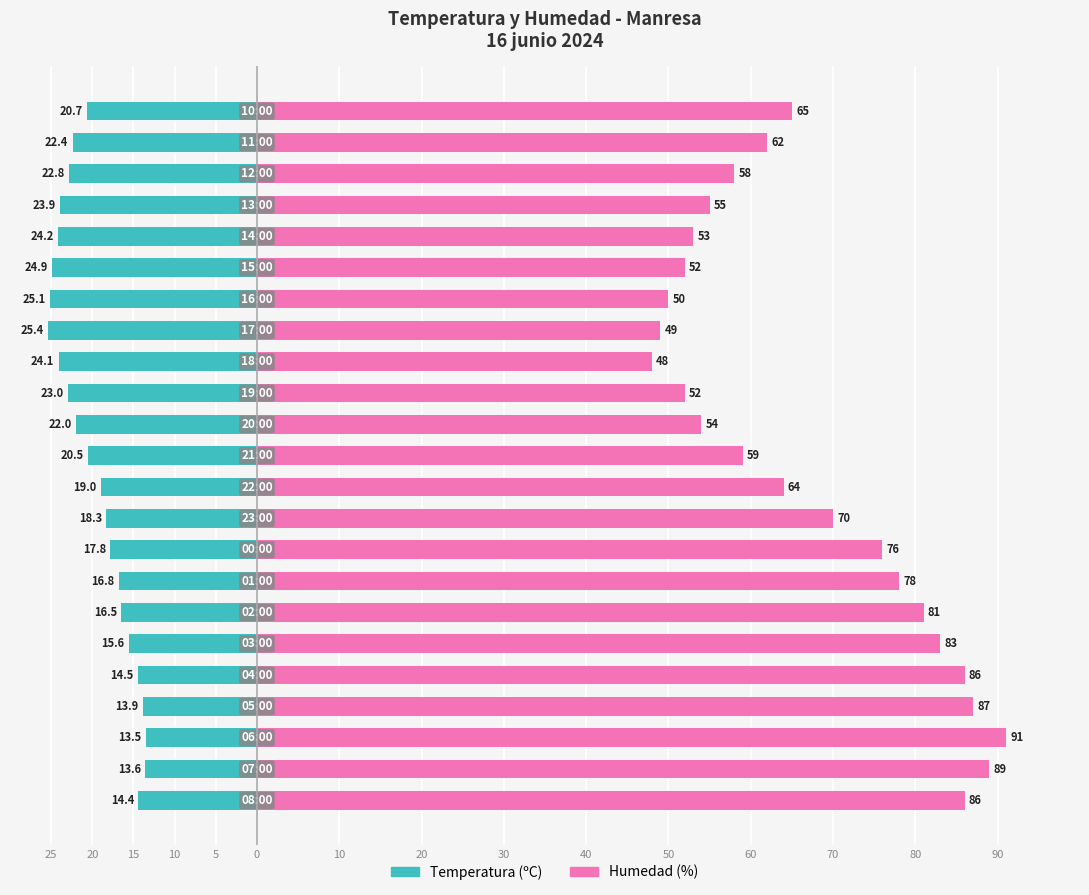

Rank the series by their maximum value, from highest to lowest.

Humedad (%), Temperatura (ºC)